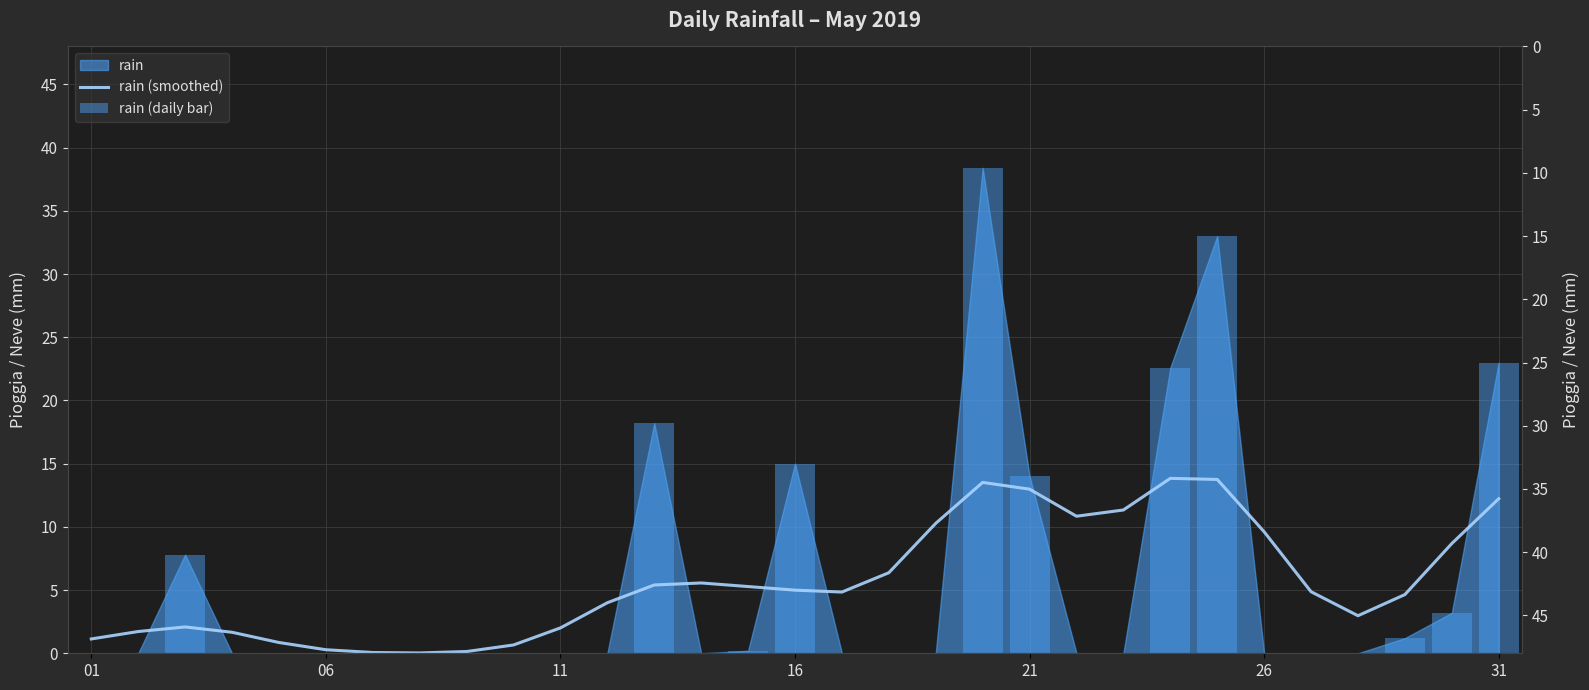

How many data points in rain (smoothed) are less than 4?

13